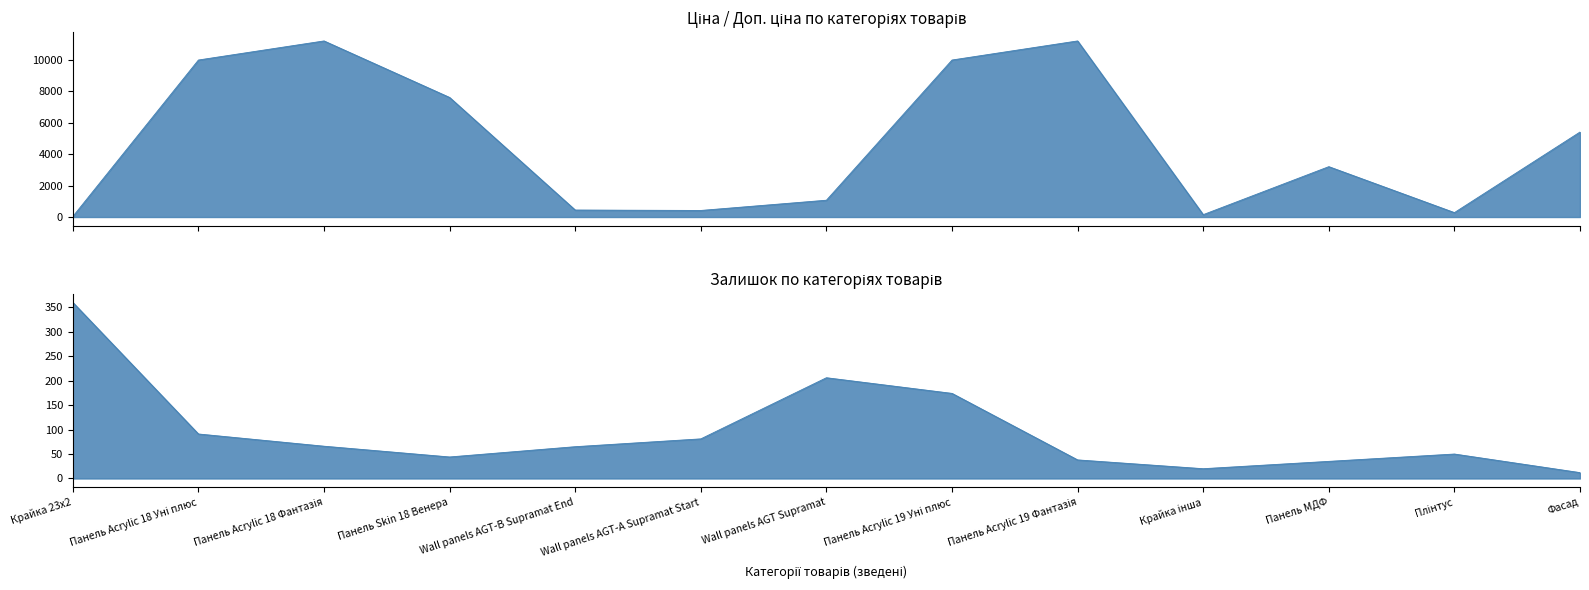

What are all the series names shown in the legend?

Ціна, Залишок